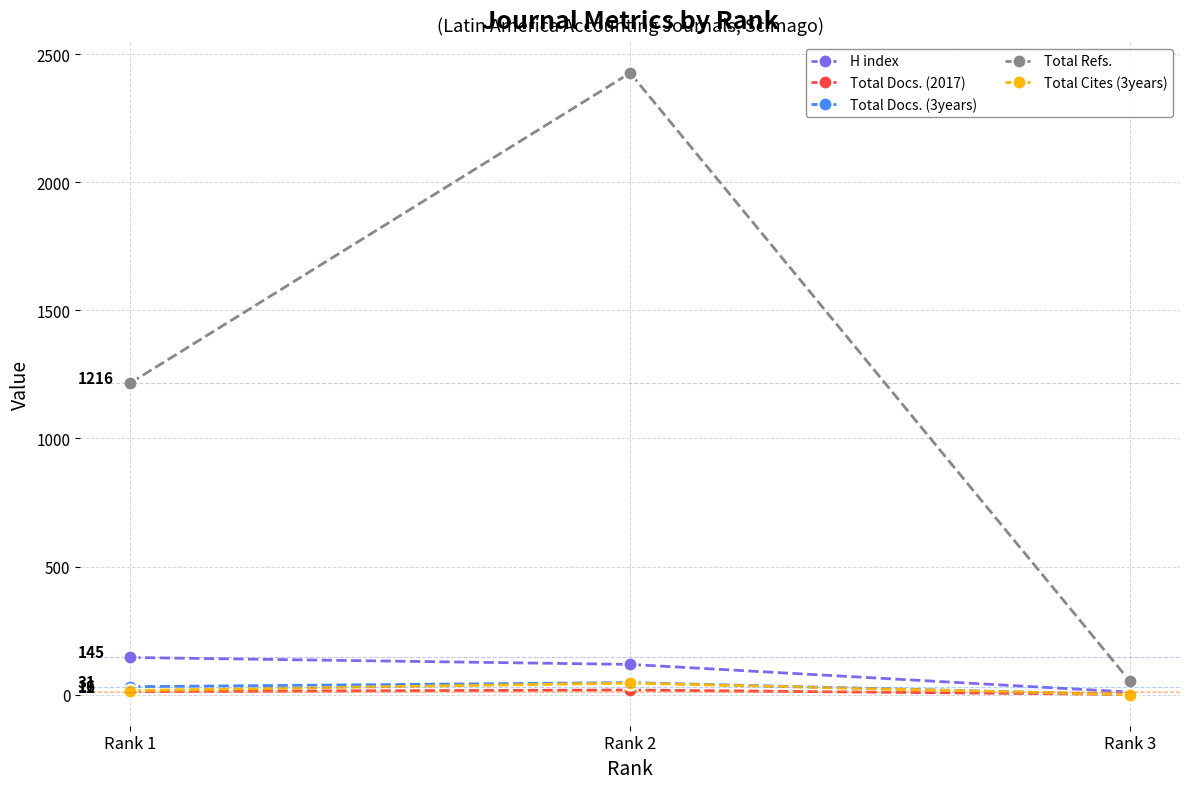

The value of Total Refs. at Rank 1 is 1216. True or false?

True